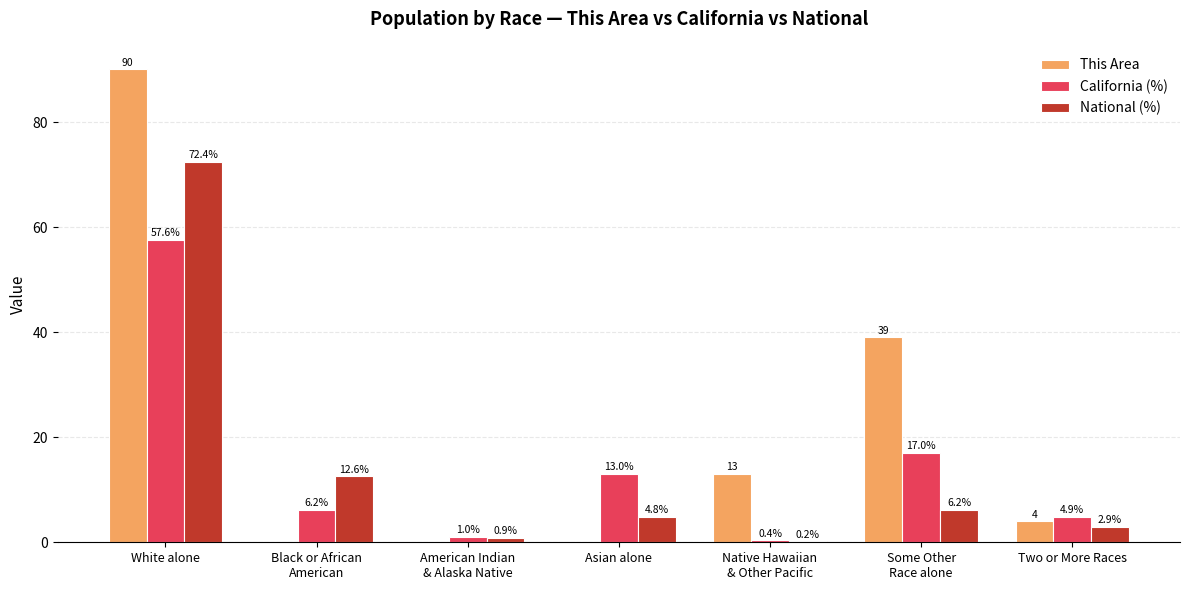

What is the sum of all This Area values?

146.0